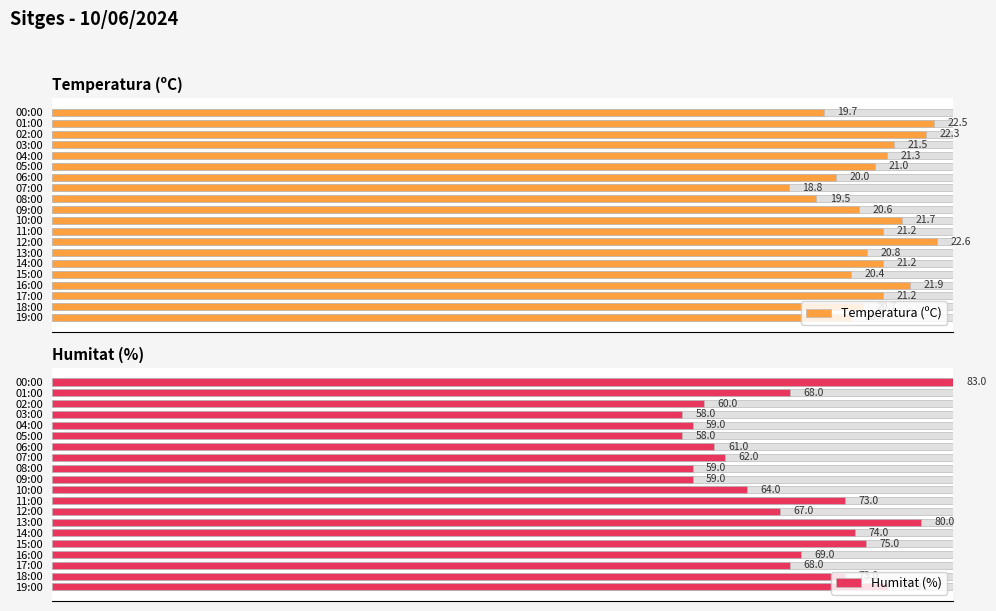

The Humitat (%) series shows 115.0 at 09:00. True or false?

False